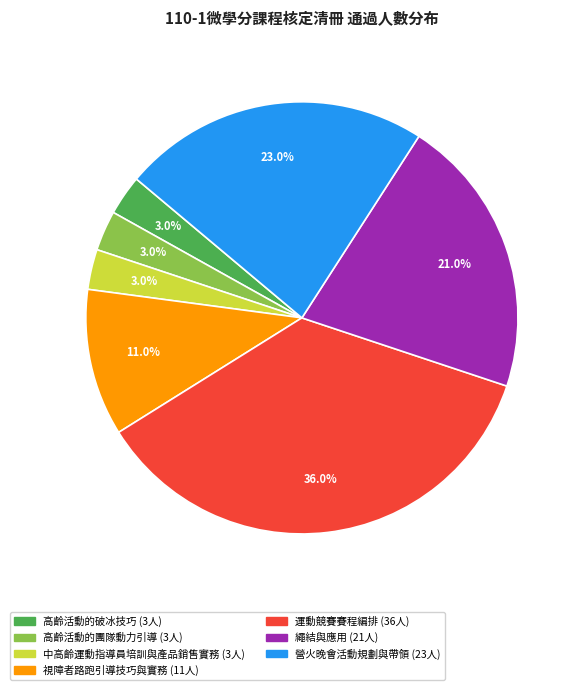

Which category has the biggest portion of the pie?

運動競賽賽程編排